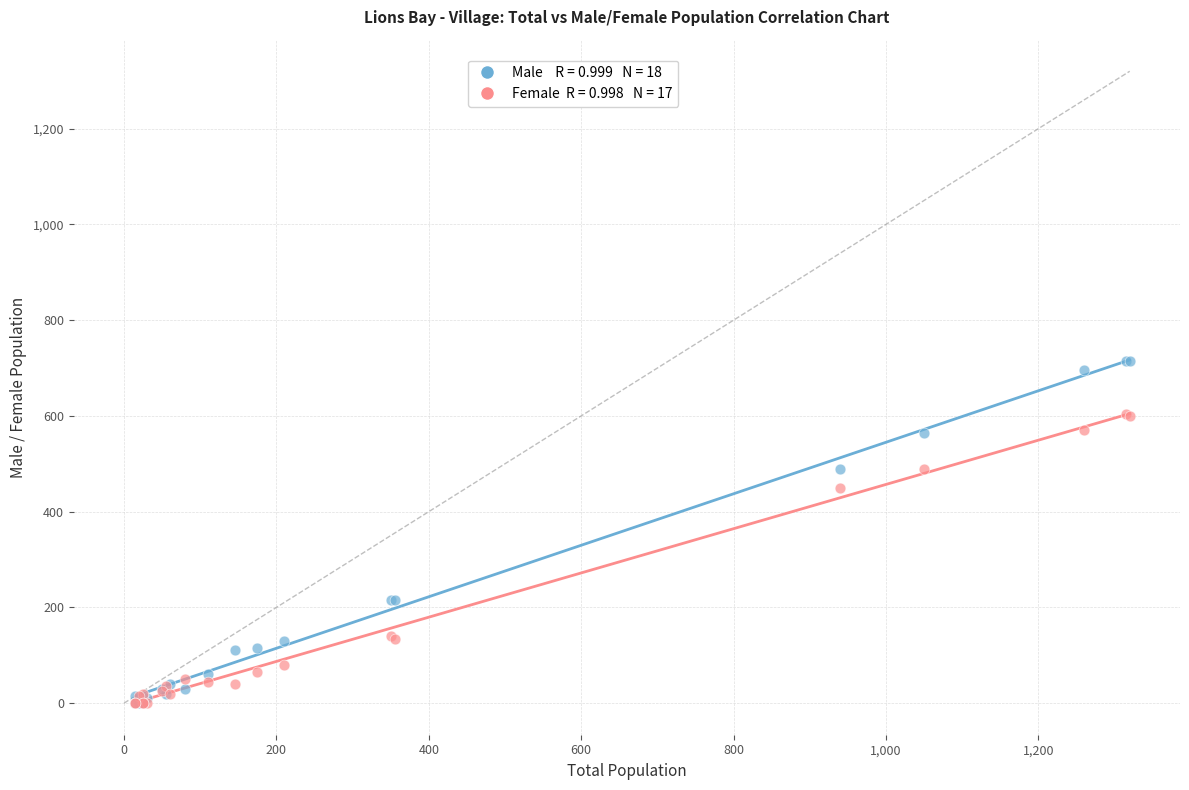

Across all series, what Y value is closest to 357?

450